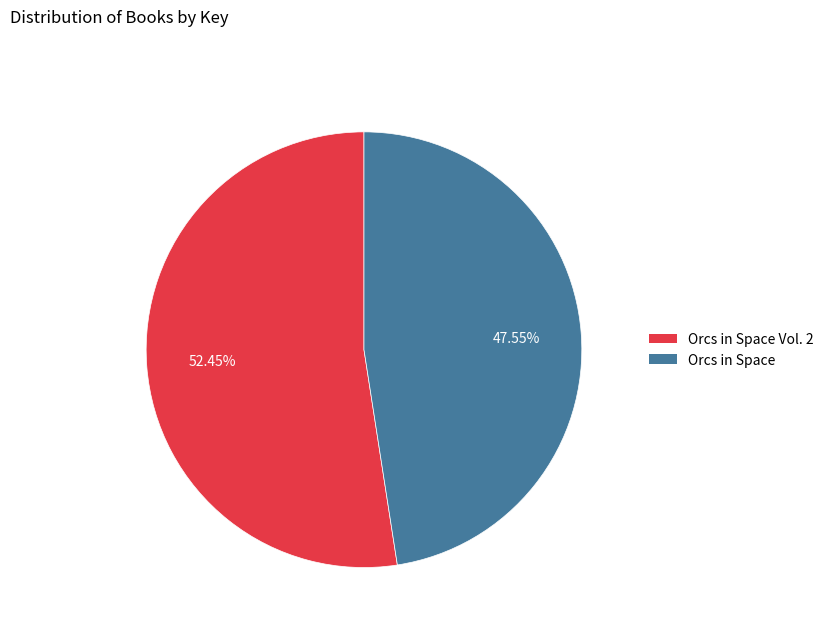

Does any single category account for the majority?

Yes